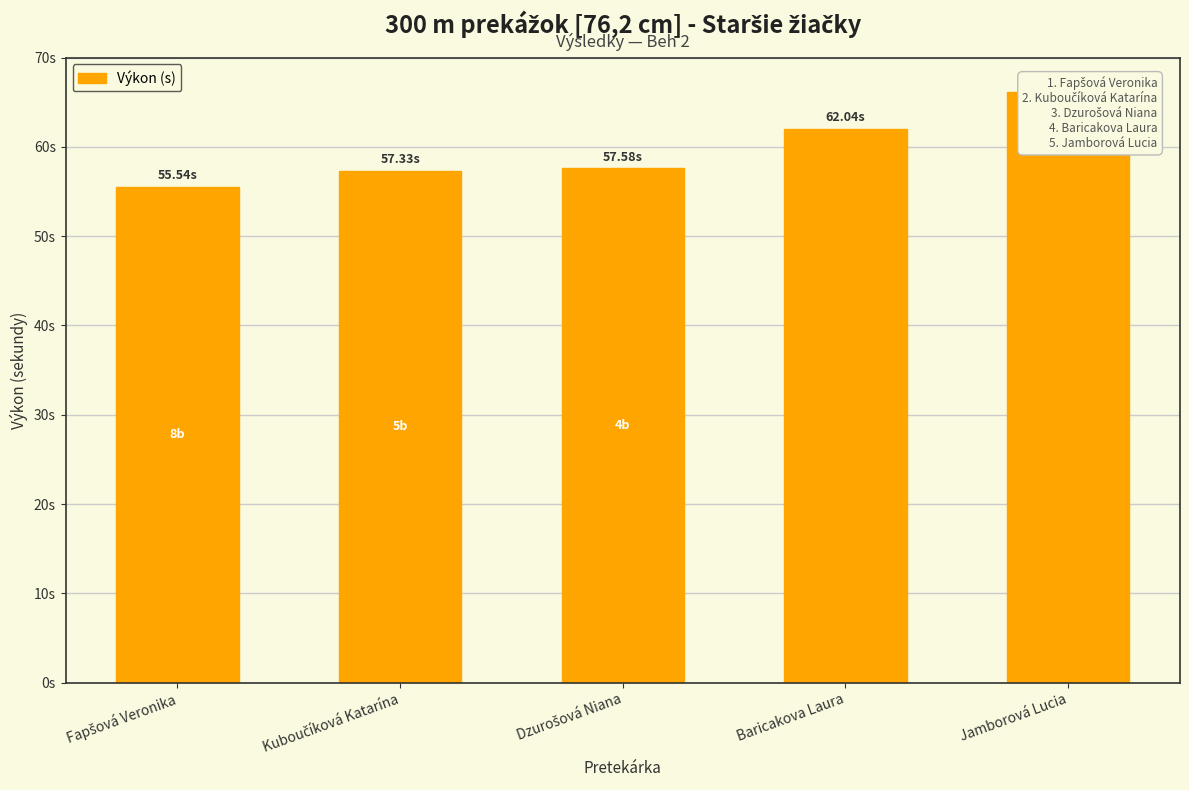

What is the value of the 4th bar from the left?

62.0